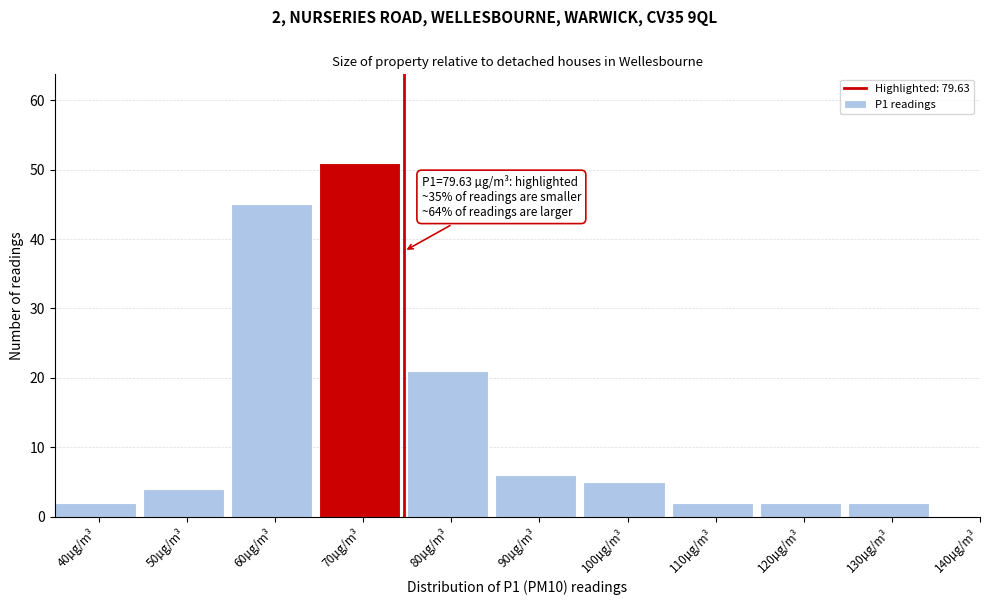

Reading left to right, transcribe all the data shown in this chart.

40µg/m³=2	50µg/m³=4	60µg/m³=45	70µg/m³=51	80µg/m³=21	90µg/m³=6	100µg/m³=5	110µg/m³=2	120µg/m³=2	130µg/m³=2	140µg/m³=0